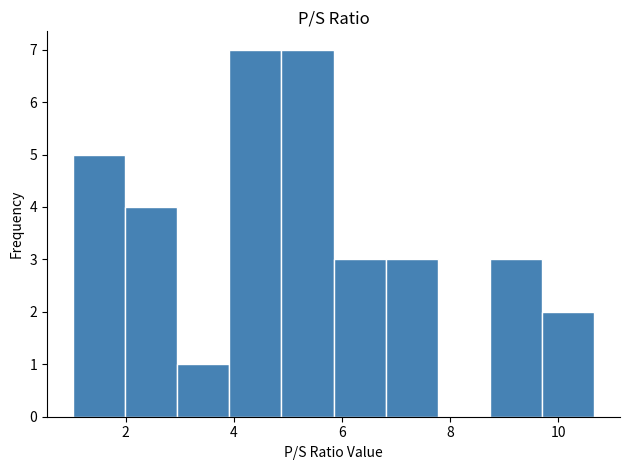

Reading left to right, transcribe this chart: for each bar, give the range it covers on the x-axis and its height. Neither the bar edges nor the heights are printed on the chart, so give them approximately, as read against the axes.

1.0 to 2.0: 5
2.0 to 3.0: 4
3.0 to 4.0: 1
4.0 to 4.8: 7
4.8 to 5.8: 7
5.8 to 6.8: 3
6.8 to 7.8: 3
7.8 to 8.8: 0
8.8 to 9.6: 3
9.6 to 10.6: 2